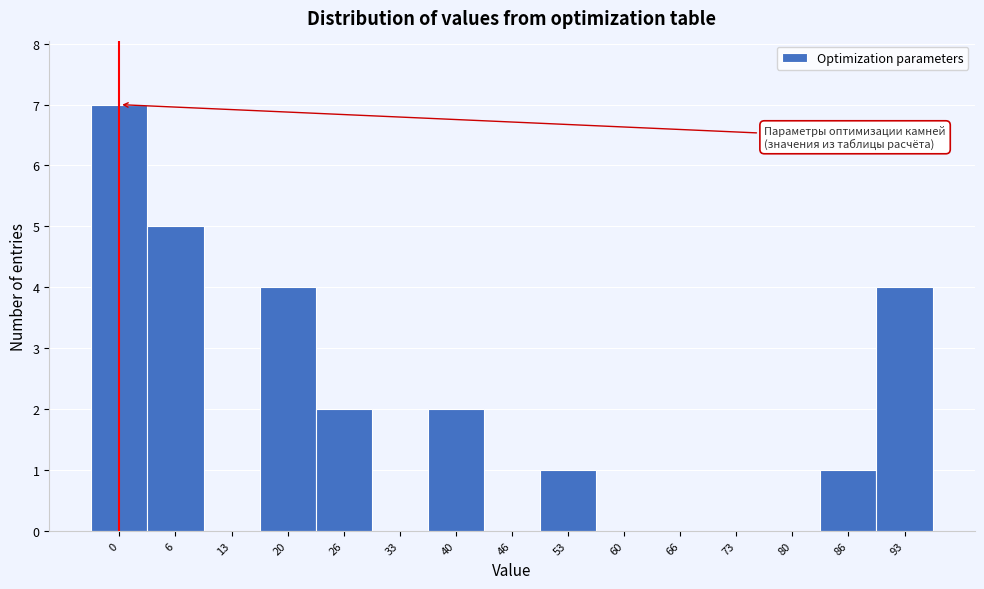

Reading left to right, transcribe all the data shown in this chart.

0=7	6=5	13=0	20=4	26=2	33=0	40=2	46=0	53=1	60=0	66=0	73=0	80=0	86=1	93=4